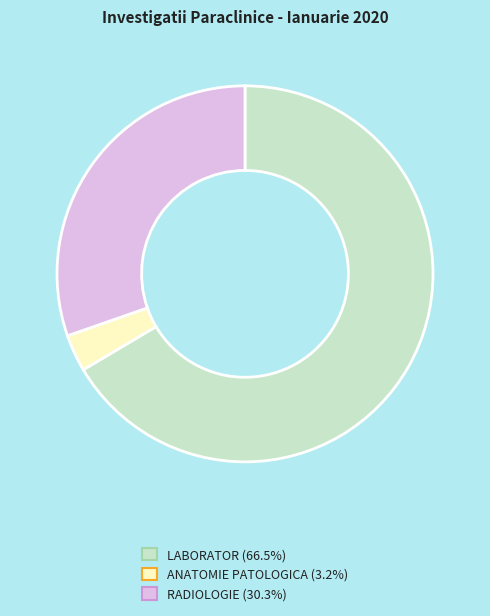

Which category accounts for the majority?

LABORATOR